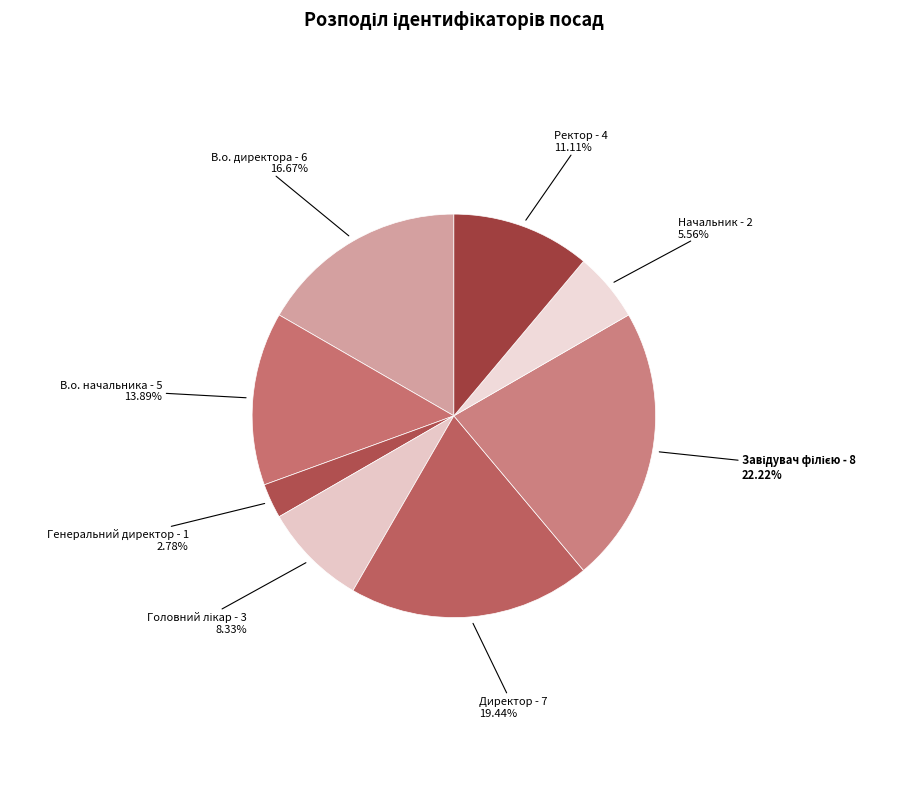

How many segments does this pie chart have?

8